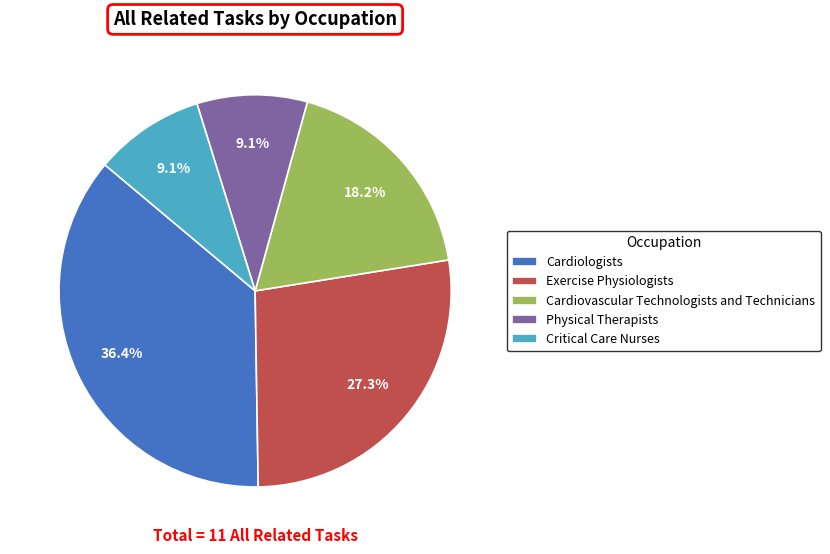

What percentage do Critical Care Nurses and Cardiologists together represent?

45.5%